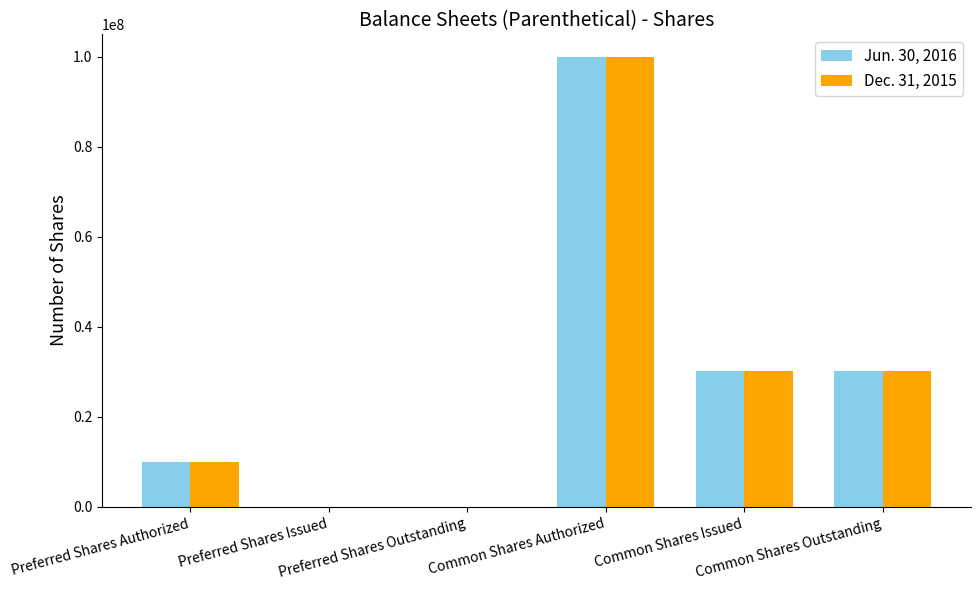

Read the Jun. 30, 2016 value at Common Shares Issued, to the nearest 50.

30100000